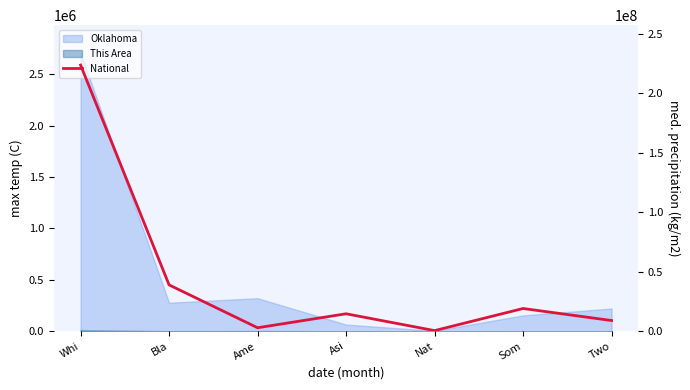

What is the difference between the maximum and minimum values?

223013252